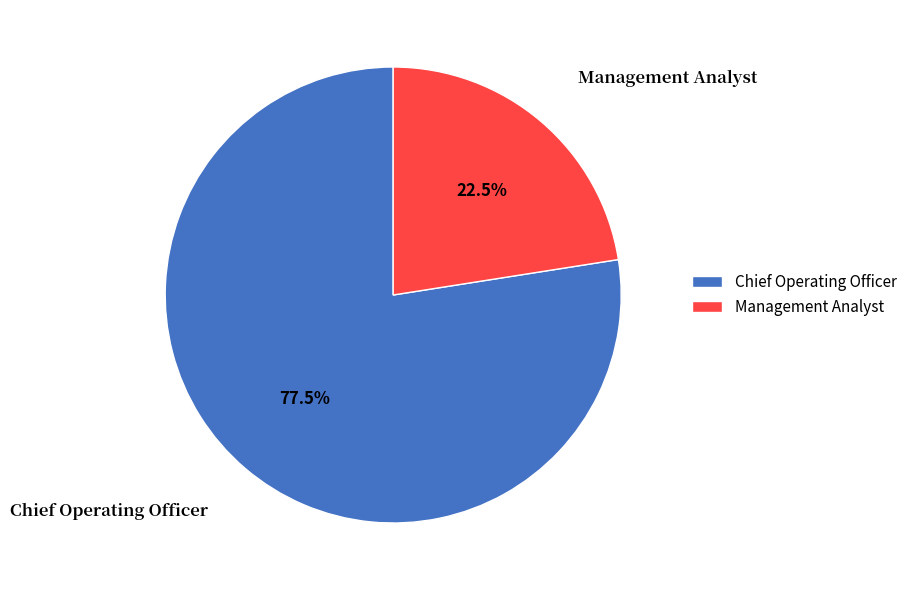

What percentage is NOT represented by Management Analyst?

77.5%